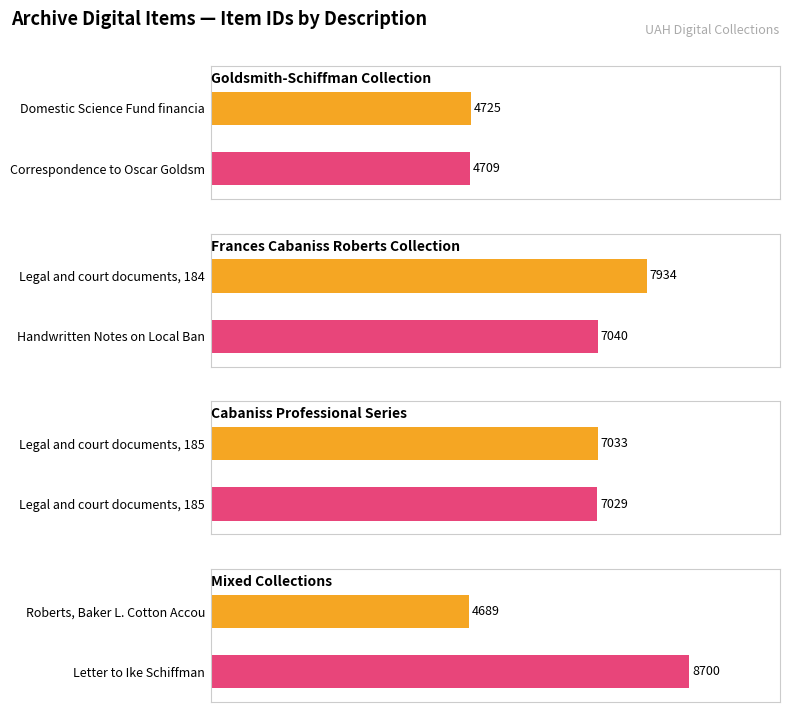

What is the label of the 7th bar from the right?

Domestic Science Fund financial